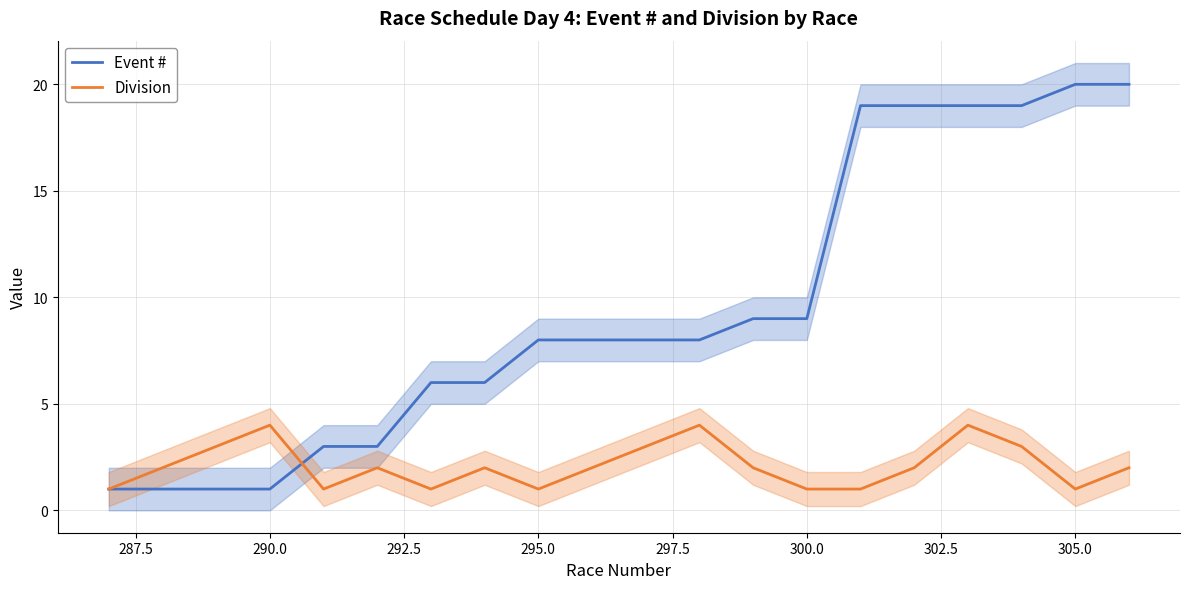

Which series ends up on top after the final intersection of Division and Event #?

Event #